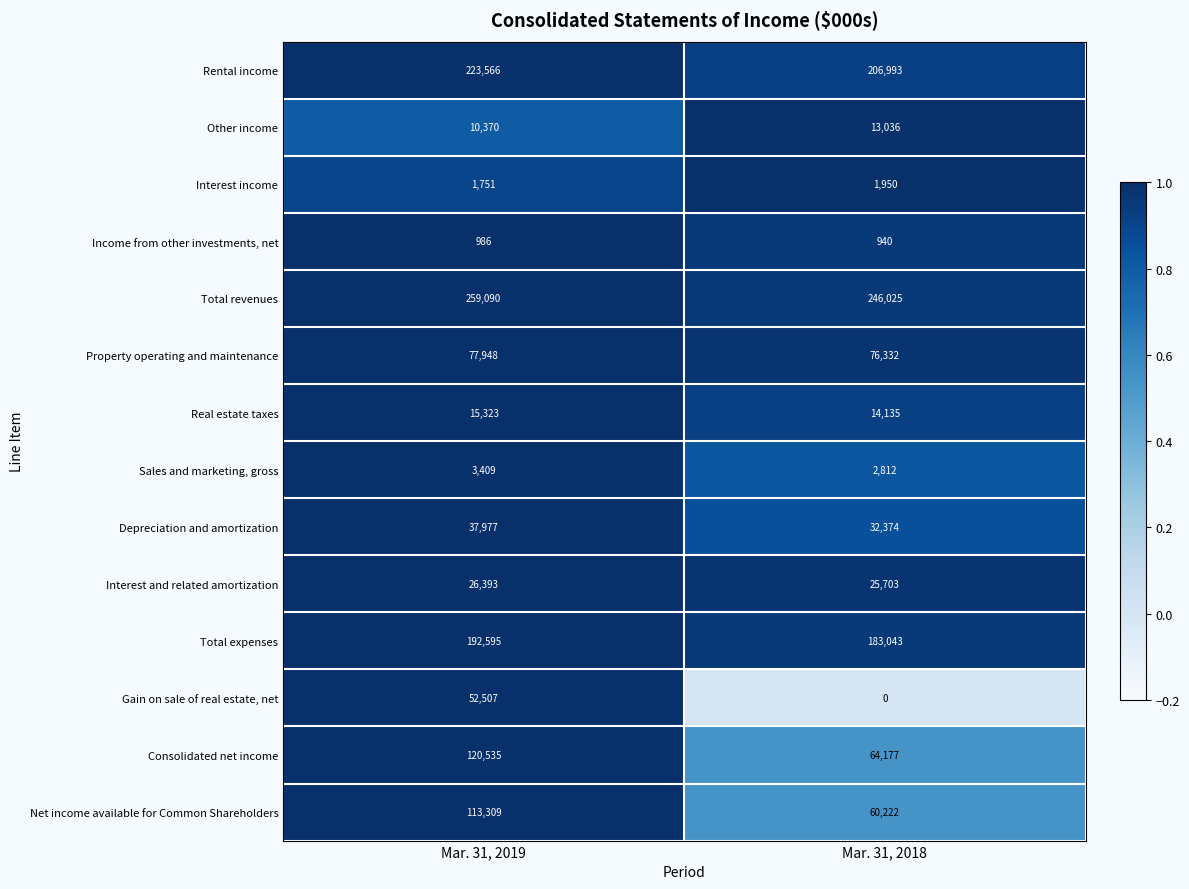

At Mar. 31, 2018, list the series in order from smallest to largest.

Gain on sale of real estate, net, Income from other investments, net, Interest income, Sales and marketing, gross, Other income, Real estate taxes, Interest and related amortization, Depreciation and amortization, Net income available for Common Shareholders, Consolidated net income, Property operating and maintenance, Total expenses, Rental income, Total revenues